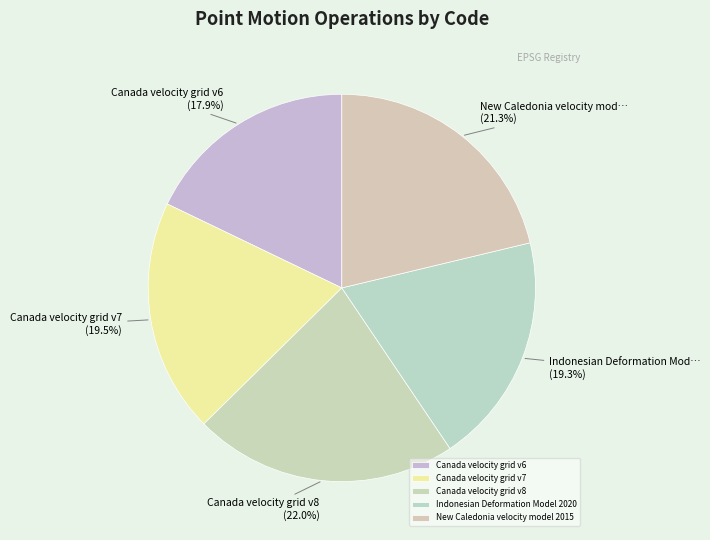

To the nearest percent, what percentage of the pie is Canada velocity grid v7?

20%